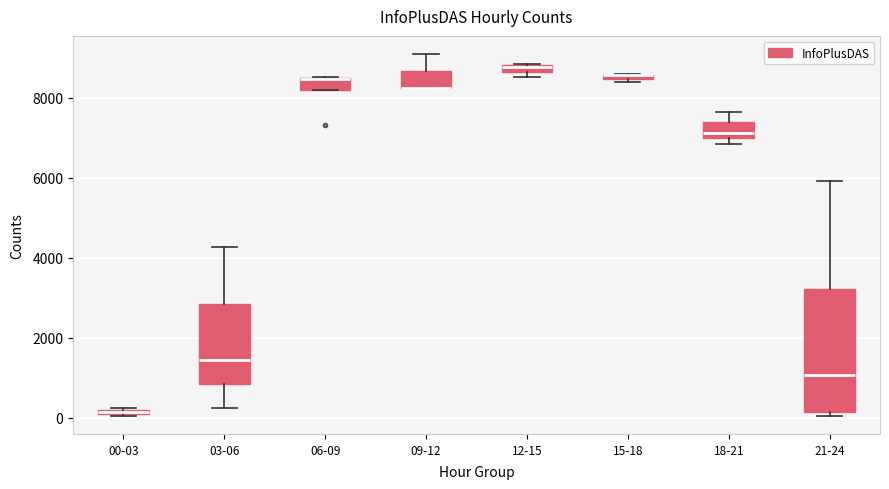

Where is the lower edge of the box for 18-21 on the y-axis? The values are not printed on the chart, so give them approximately, as read against the axis.

7000